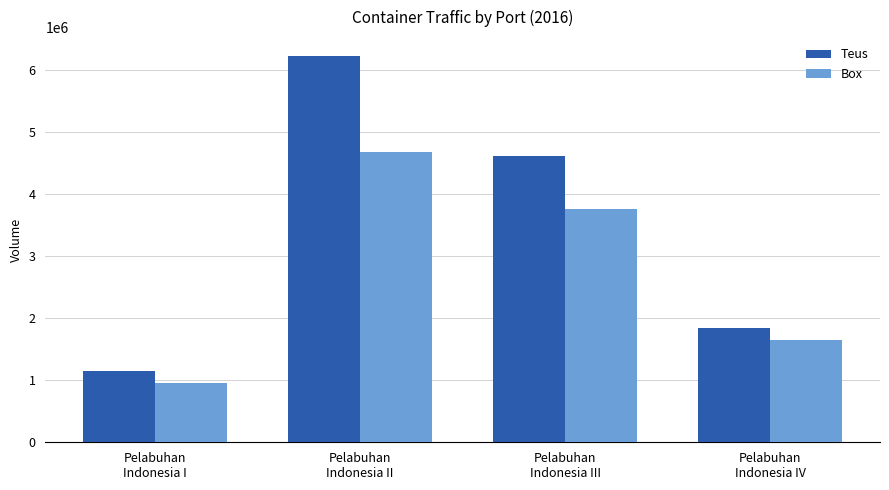

Which series has the widest spread of values?

Teus